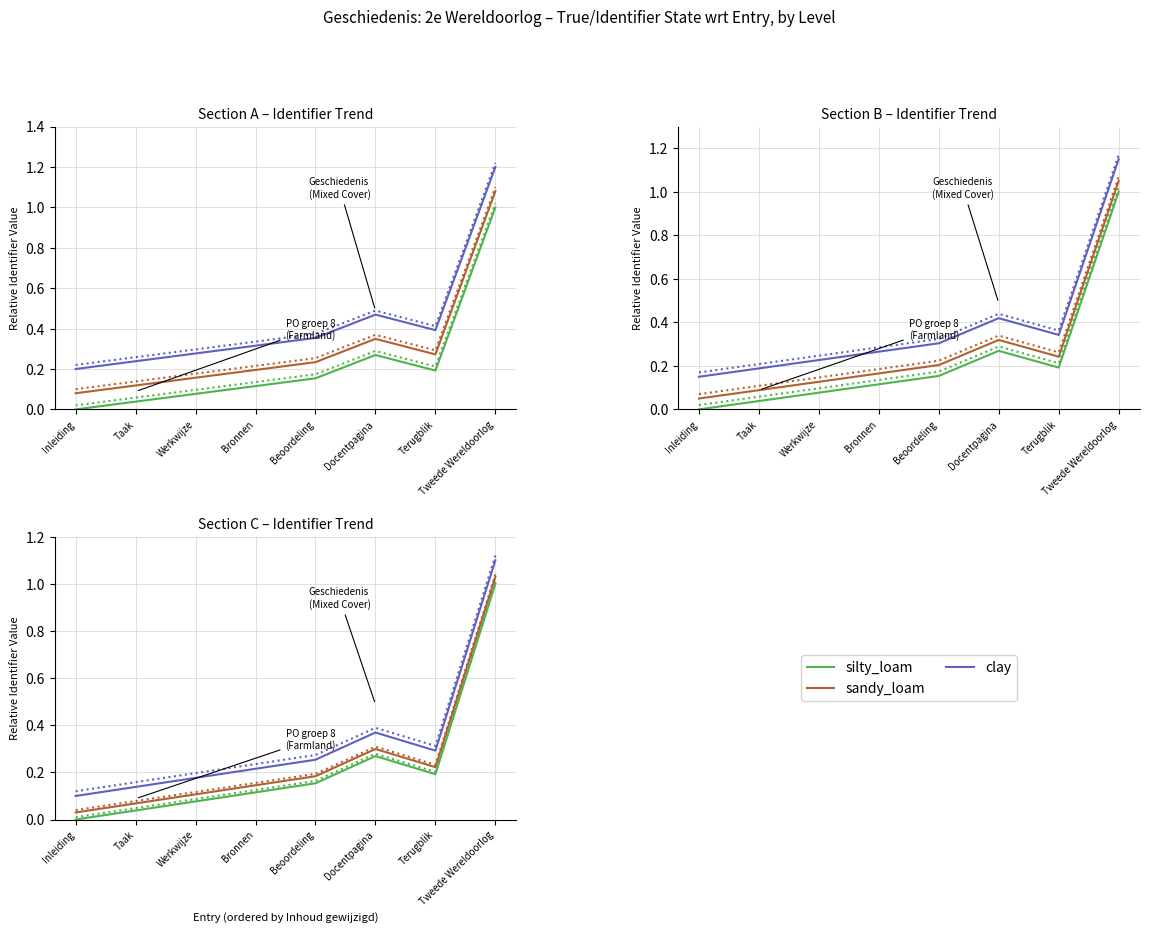

In sandy_loam, how many points are higher than both neighbors (excluding endpoints)?

1